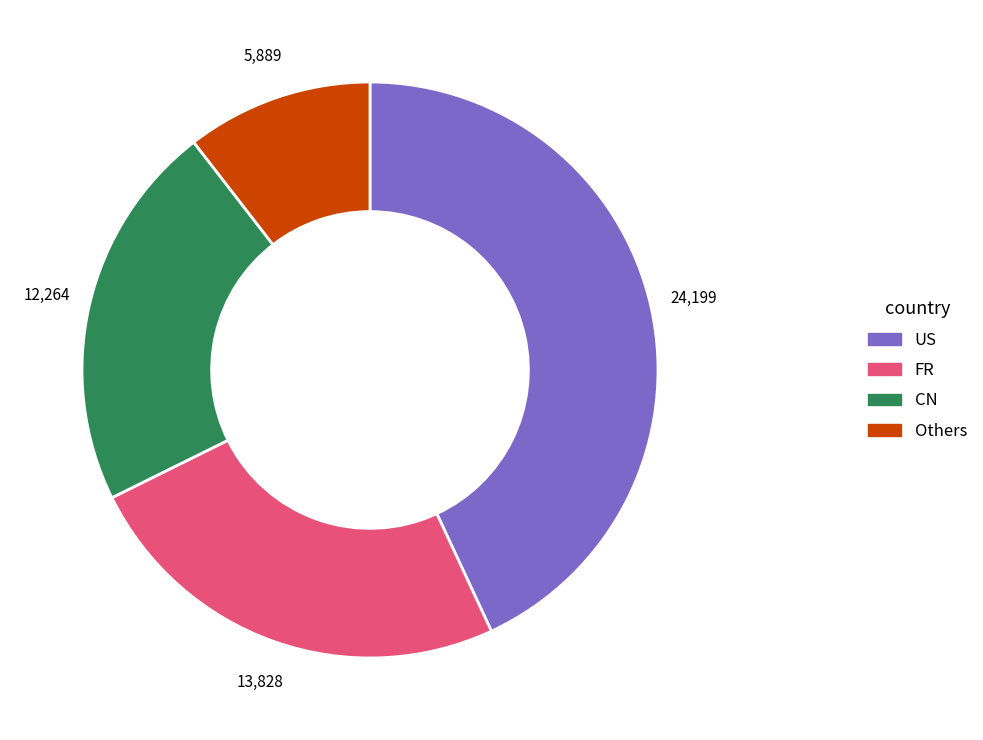

Do FR and US together represent more than half of the pie?

Yes